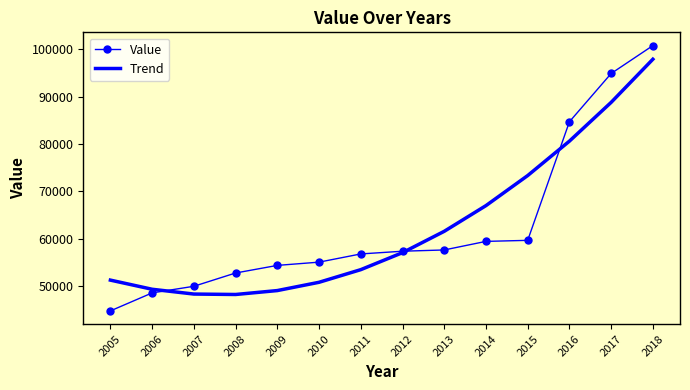

Count the number of data series in this chart.

2